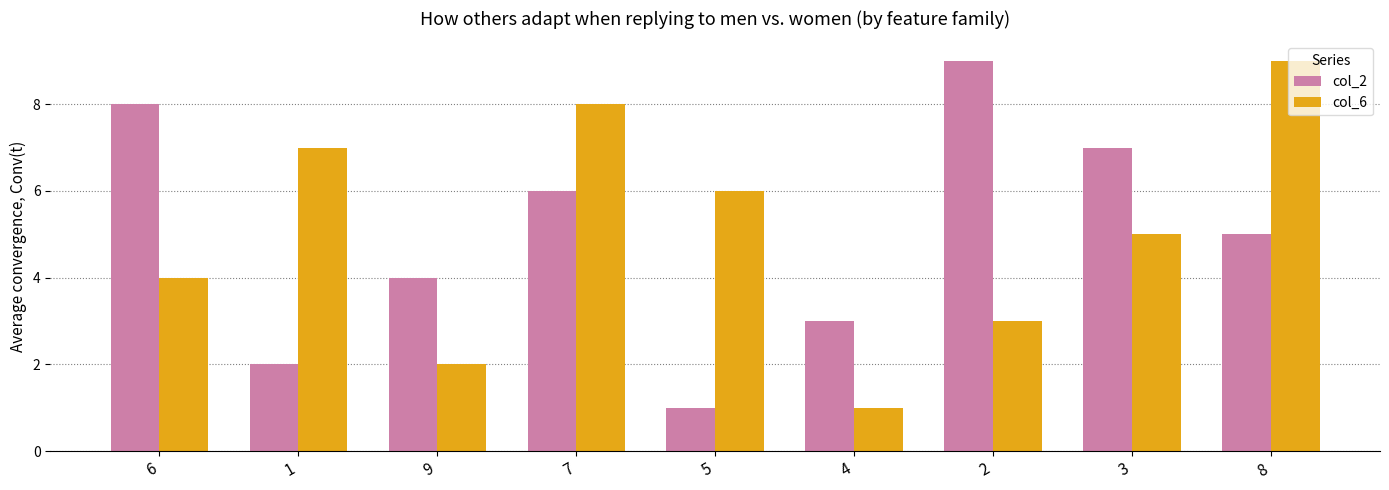

Rank the series at 2 from lowest to highest value.

col_6, col_2